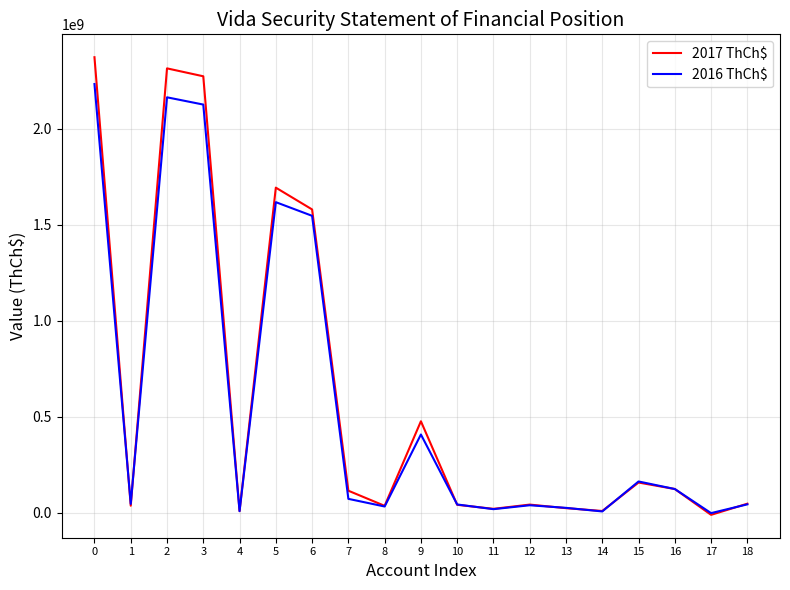

What is the greatest value displayed?

2372716281